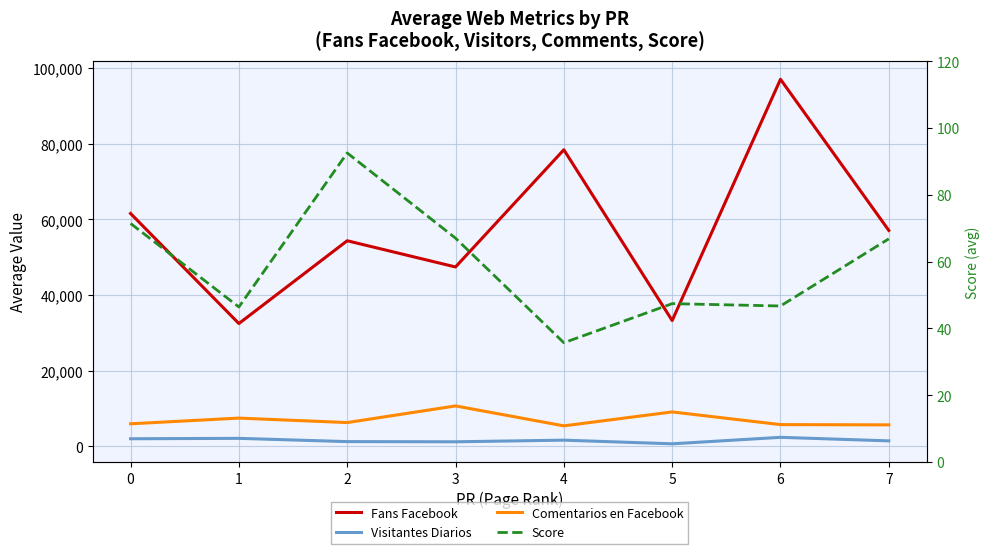

Which series has the widest spread of values?

Fans Facebook